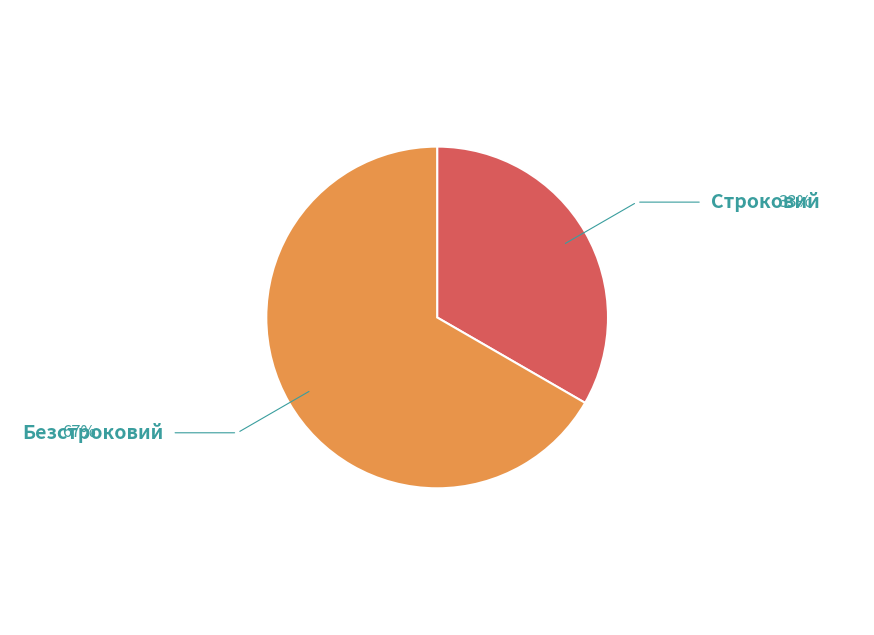

Does any single category account for the majority?

Yes